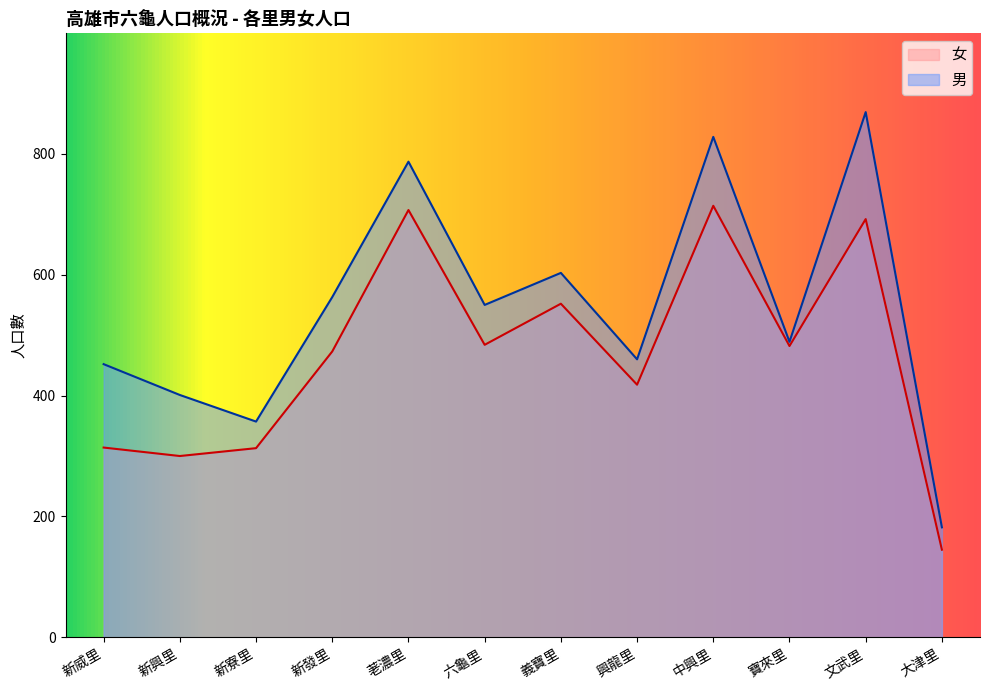

Does the chart display data point markers on the line(s)?

No